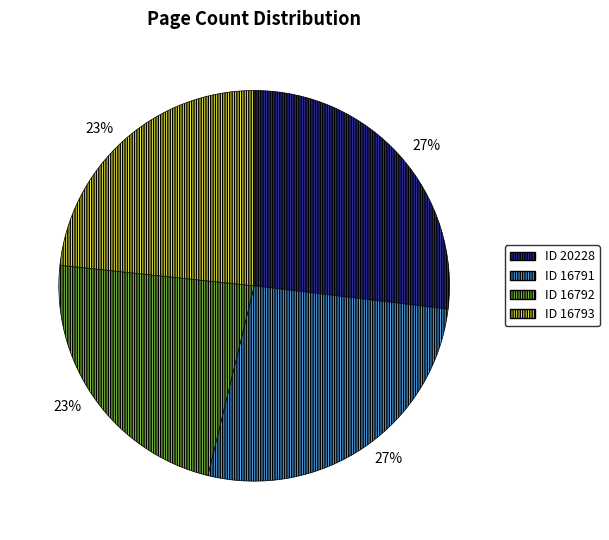

To the nearest percent, what portion does ID 16792 represent?

23%